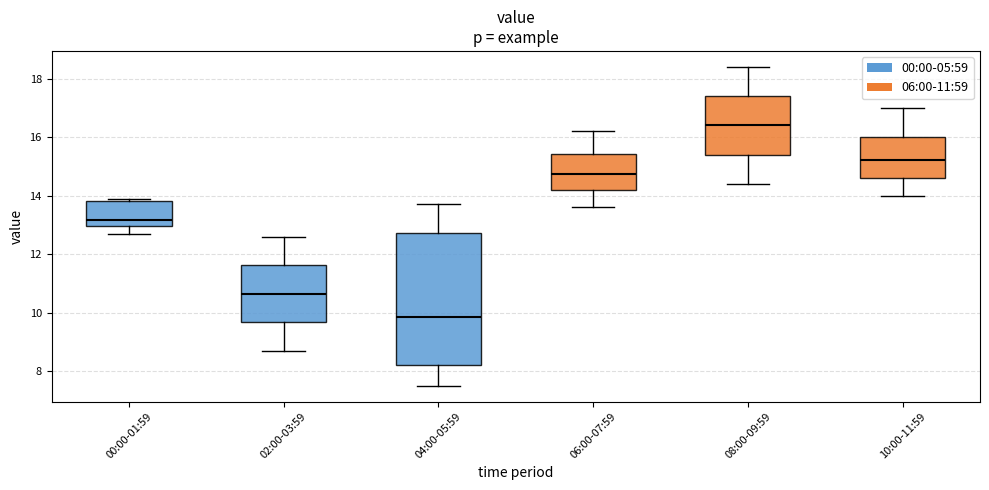

Where does the upper whisker of the box for 10:00-11:59 end on the y-axis? The values are not printed on the chart, so give them approximately, as read against the axis.

17.0